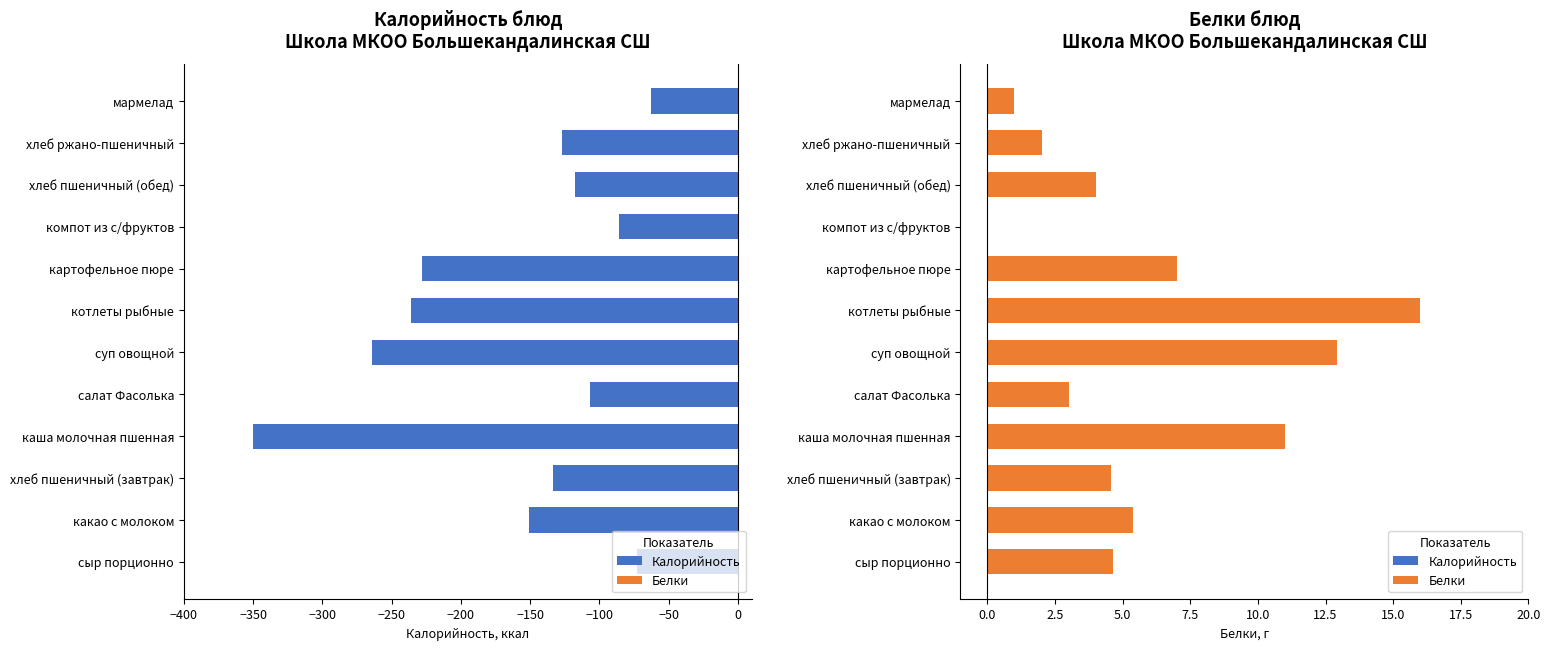

Which series has the widest spread of values?

Калорийность